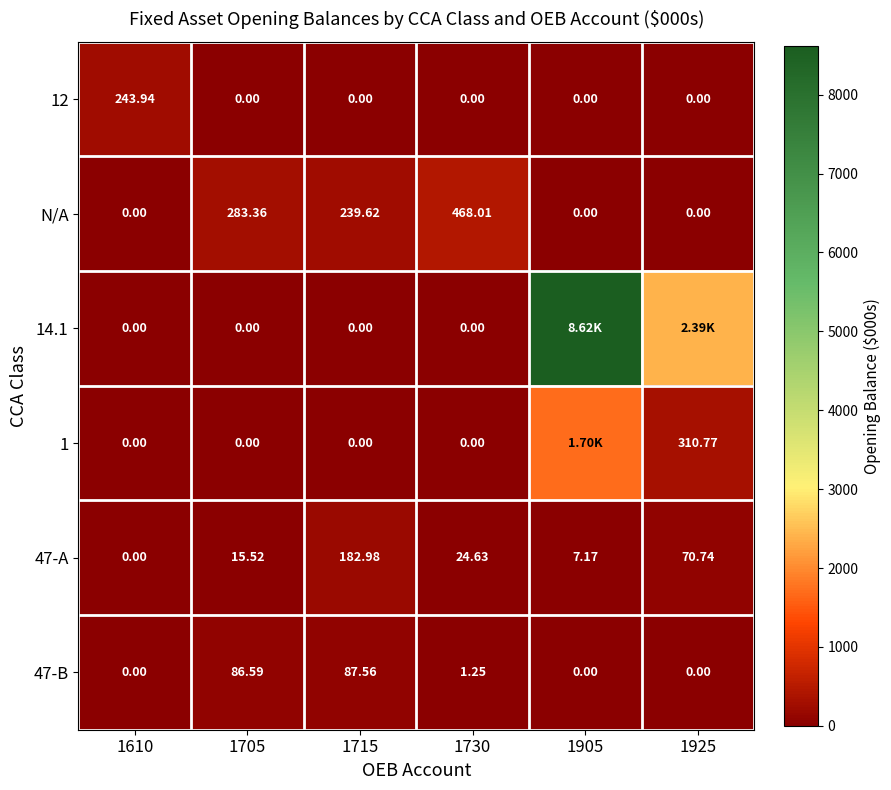

Read the 47-B value at 1705.

86.6